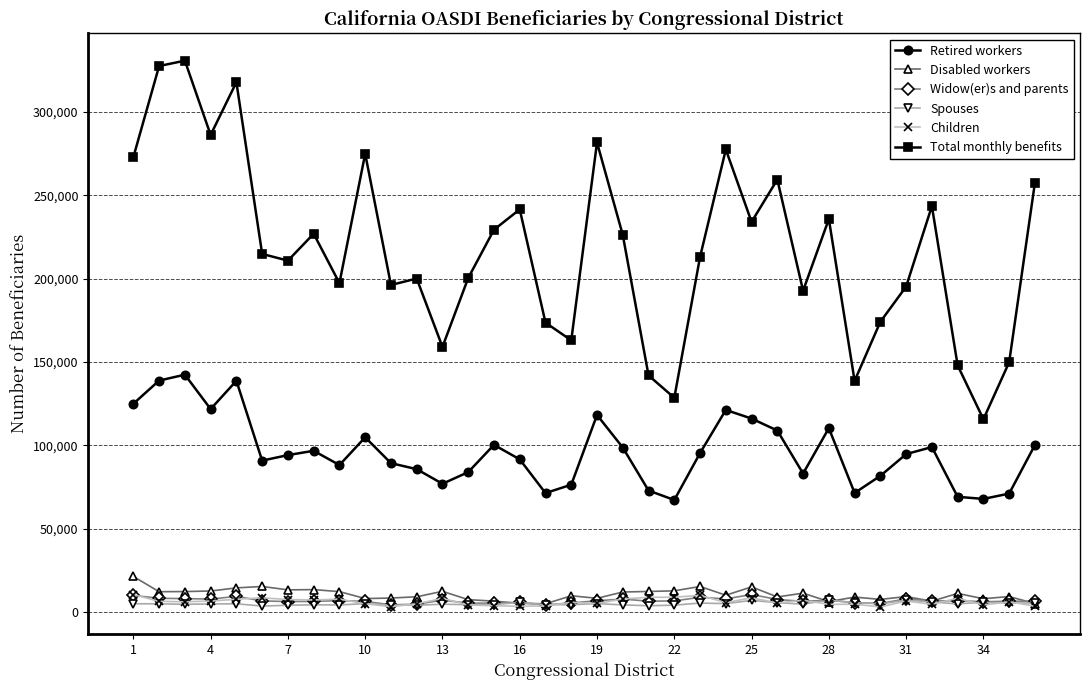

Does the chart have visible grid lines?

Yes